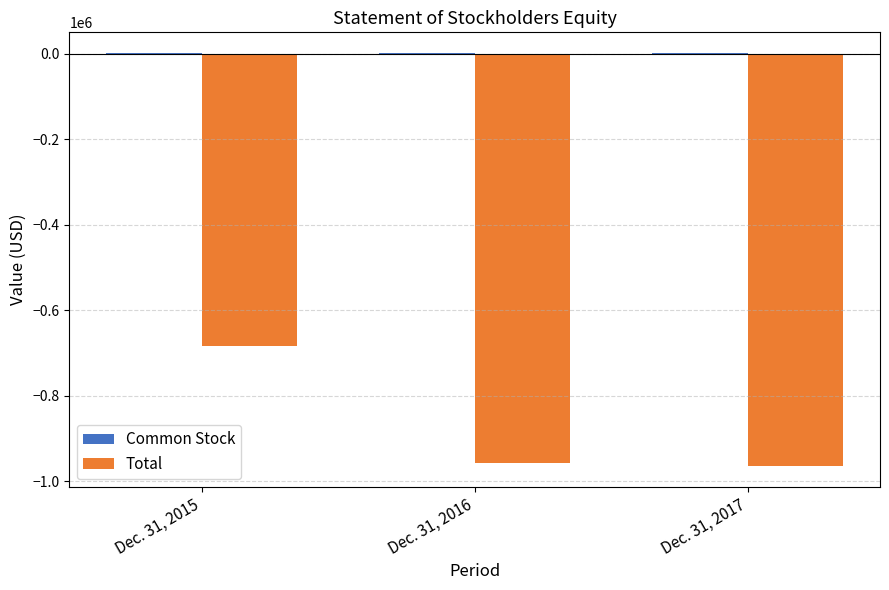

Which series changed the most between Dec. 31, 2015 and Dec. 31, 2017?

Total